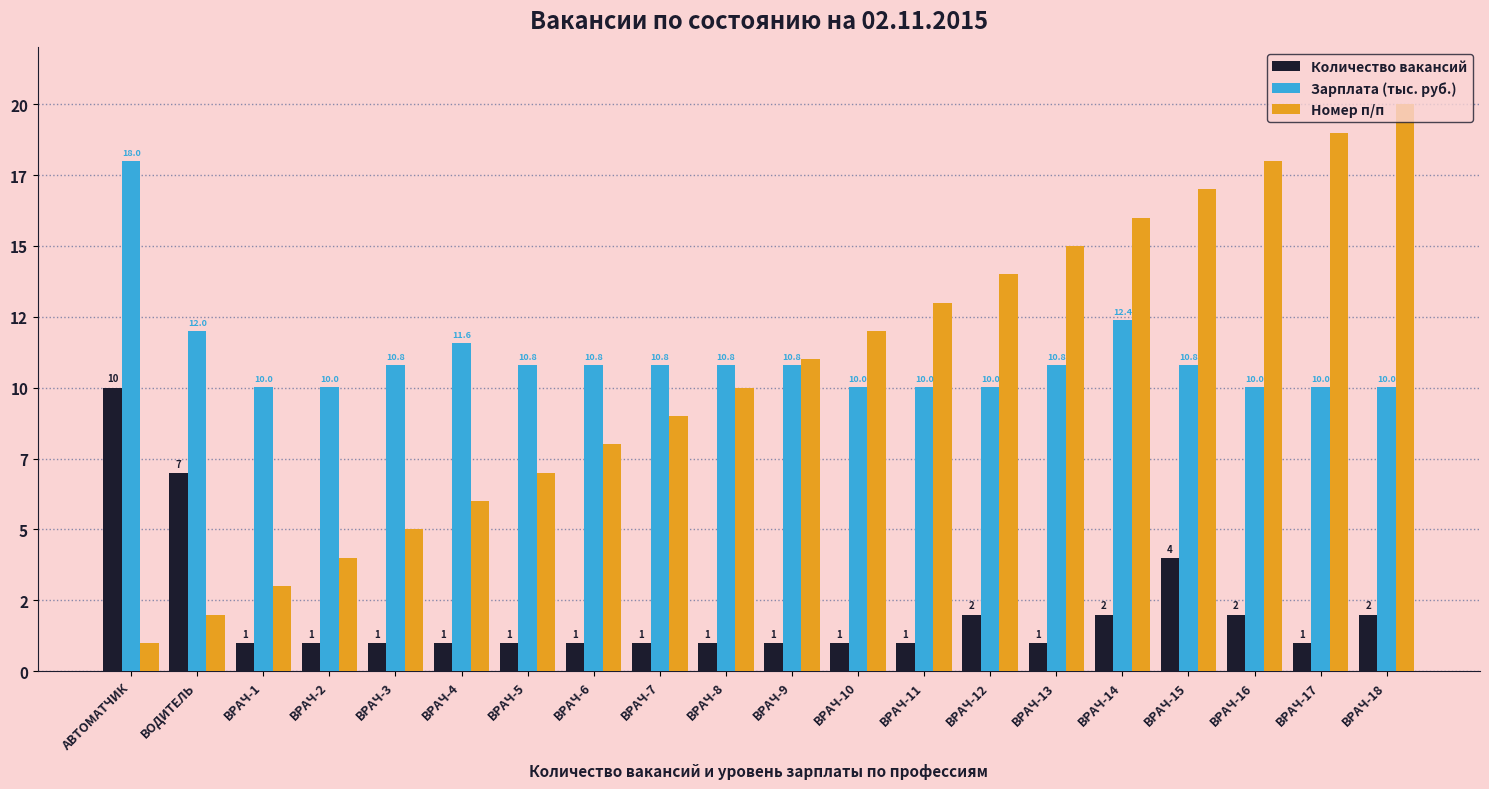

What is the value of the Зарплата (тыс. руб.) bar at the 6th from the left?

11.6